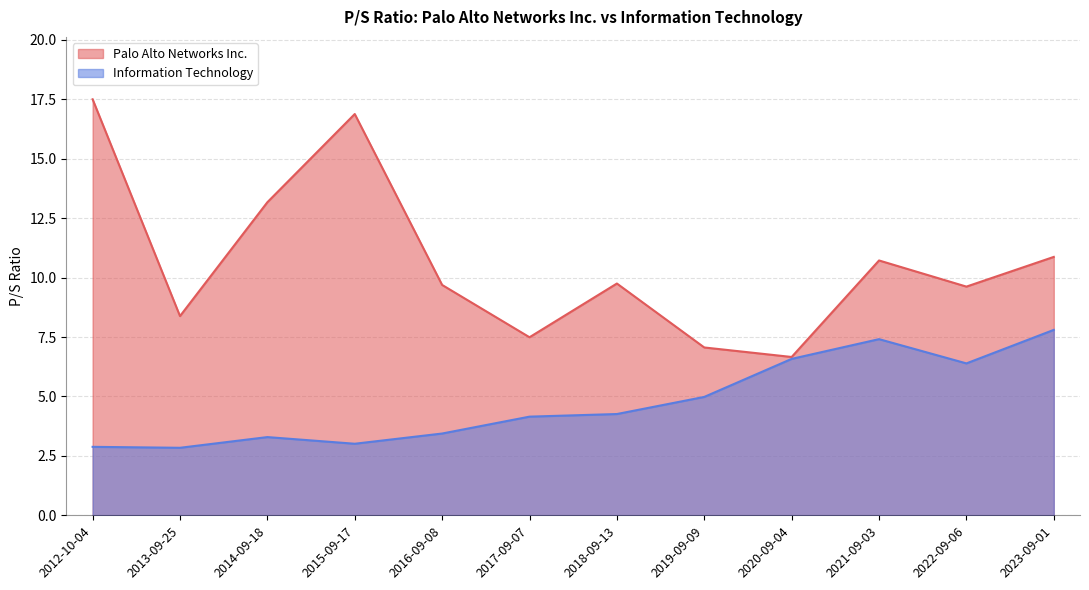

At which label is Palo Alto Networks Inc. closest to 12?

2023-09-01